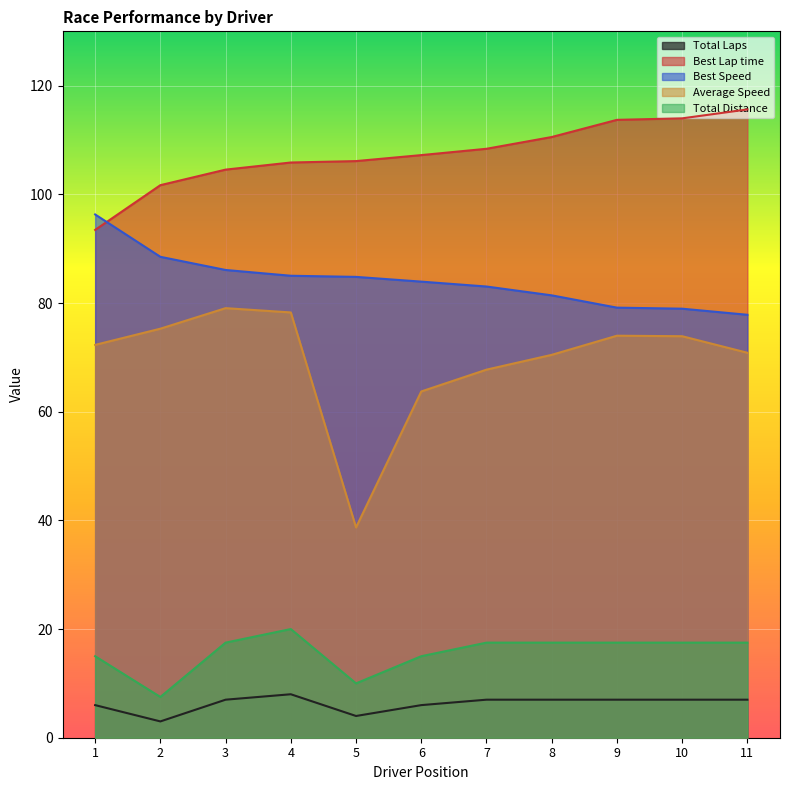

What are all the series names shown in the legend?

Total Laps, Best Lap time, Best Speed, Average Speed, Total Distance